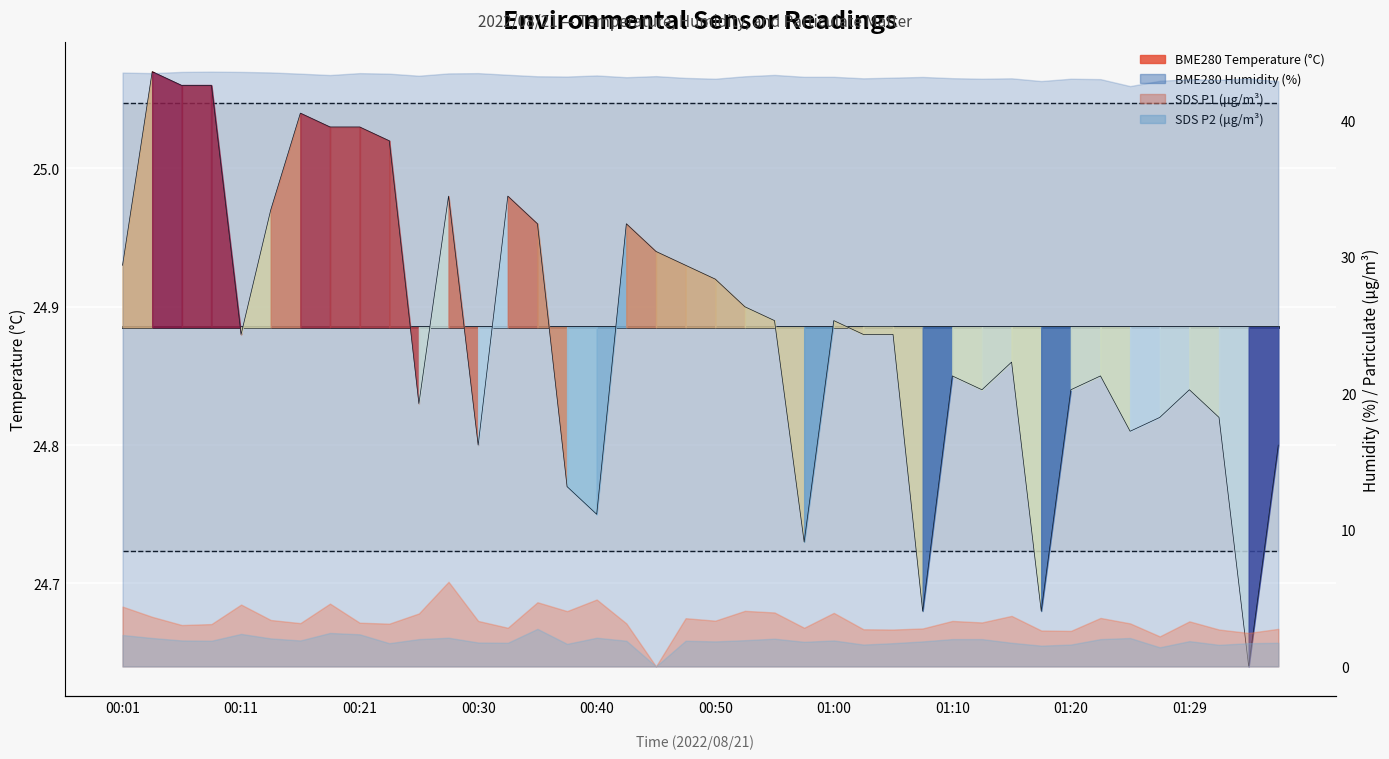

How many interior local peaks (higher than both neighbors) does the data have?

10